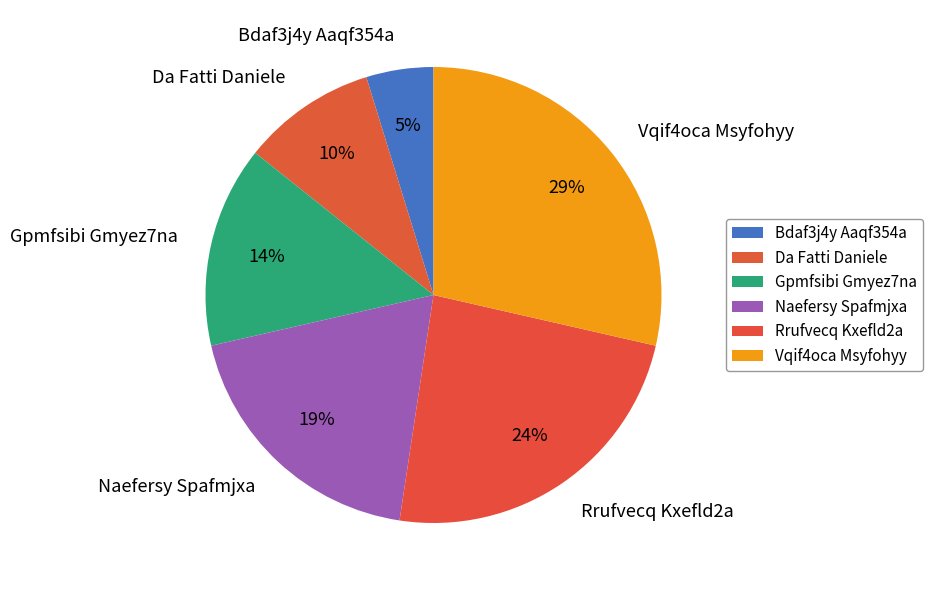

The Naefersy Spafmjxa slice represents 10% of the pie. True or false?

False